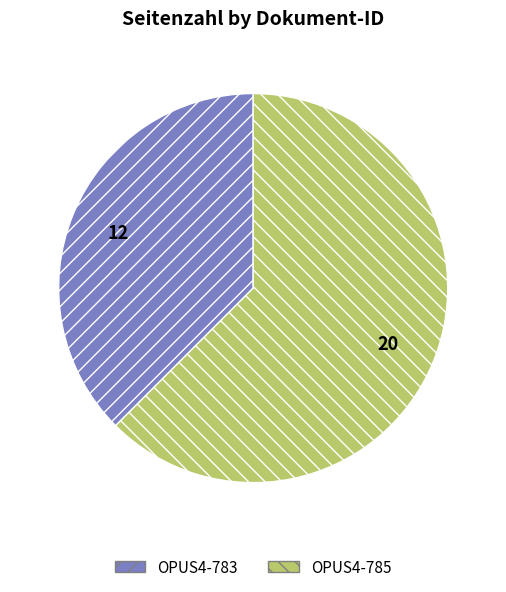

Which category has the smallest portion of the pie?

OPUS4-783